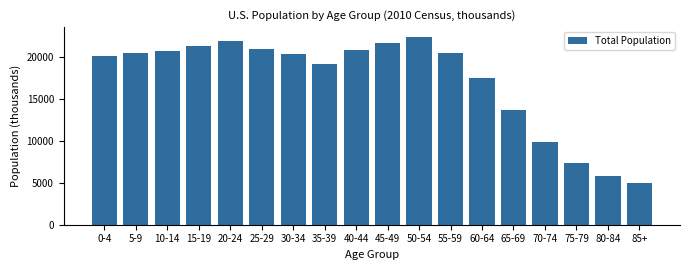

Read the value at 5-9, to the nearest 10.

20420